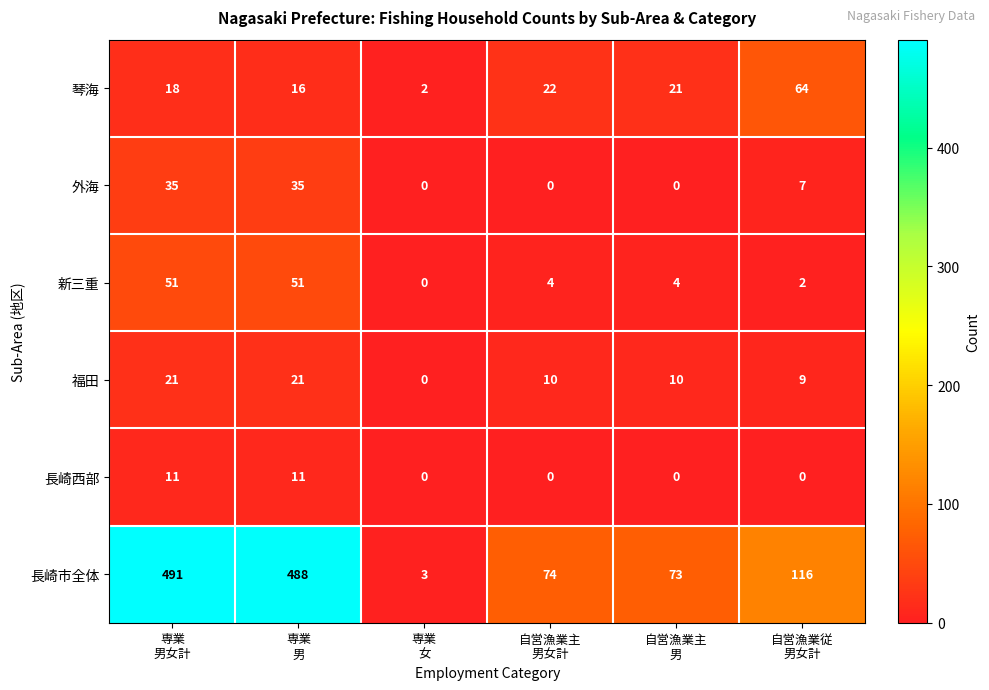

Which series has the widest spread of values?

長崎市全体